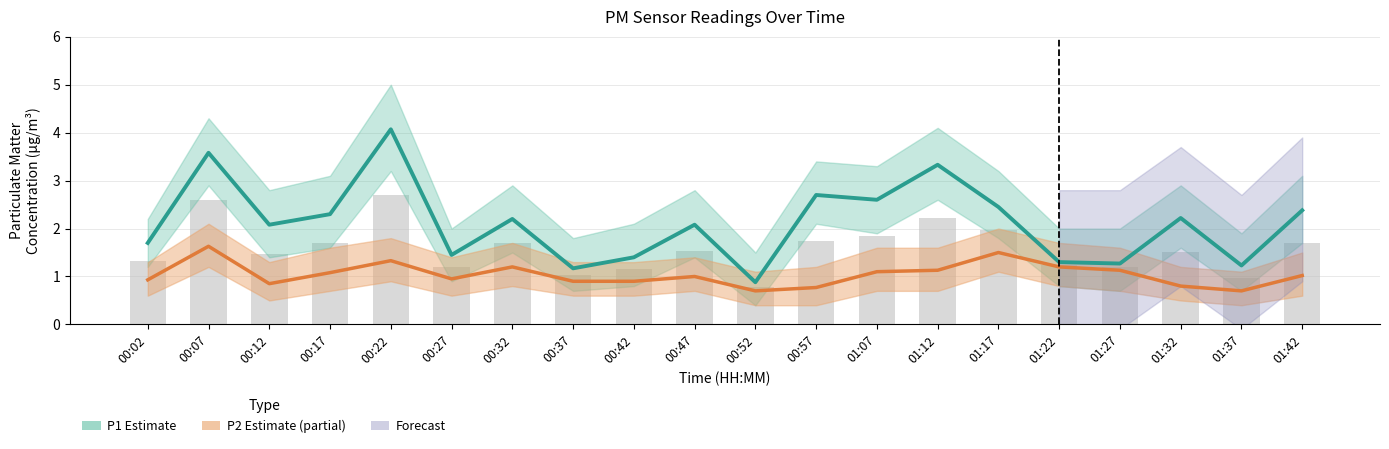

At which label does P1 Estimate first exceed 2?

00:07